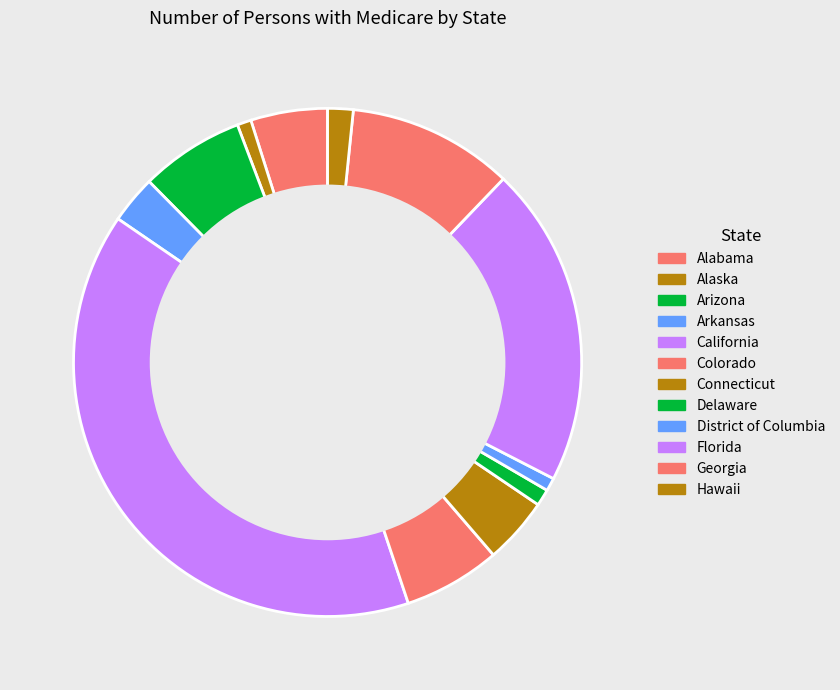

To the nearest percent, what portion does Connecticut represent?

4%